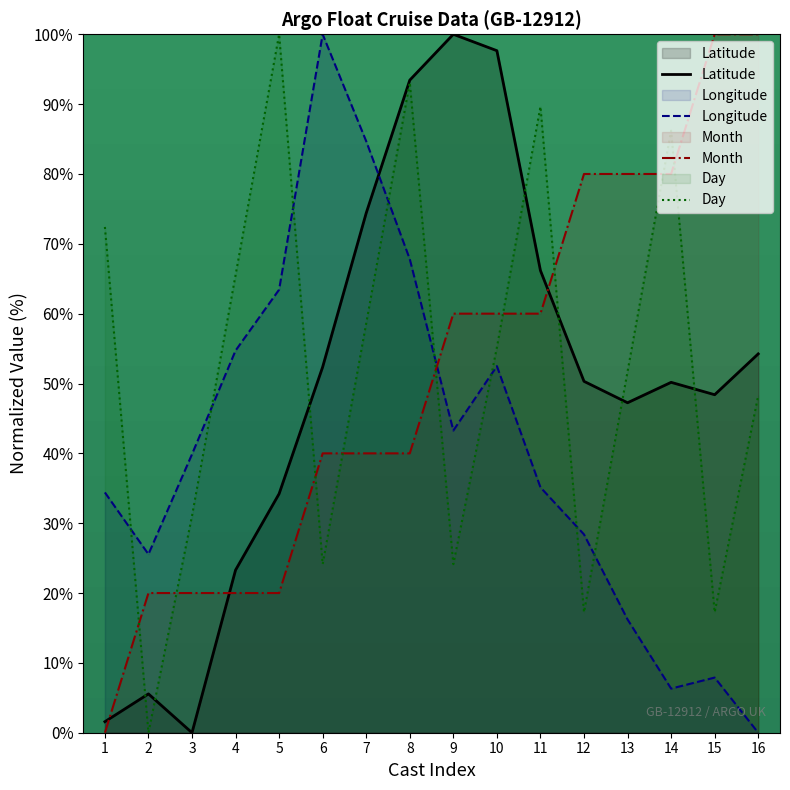

What is the difference between the maximum and minimum values in the Longitude series?

100.0